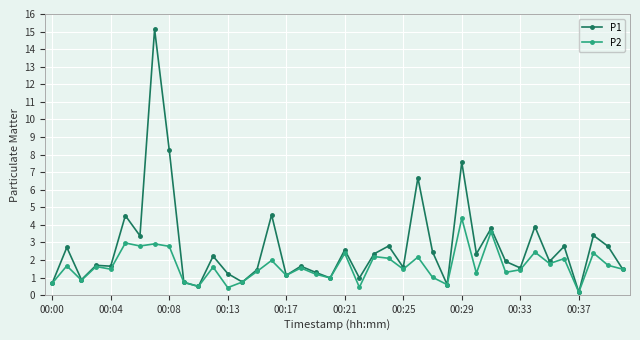

True or false: P1 has more than 1 points higher than both neighbors.

True